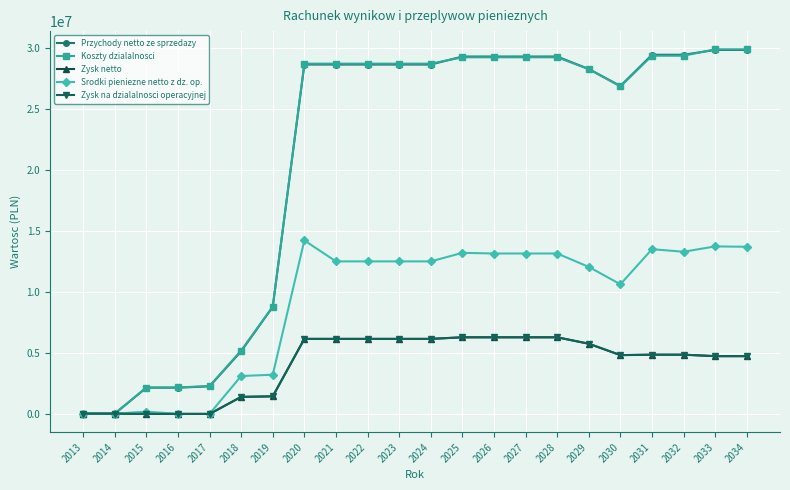

What is the greatest value displayed?

29854208.9